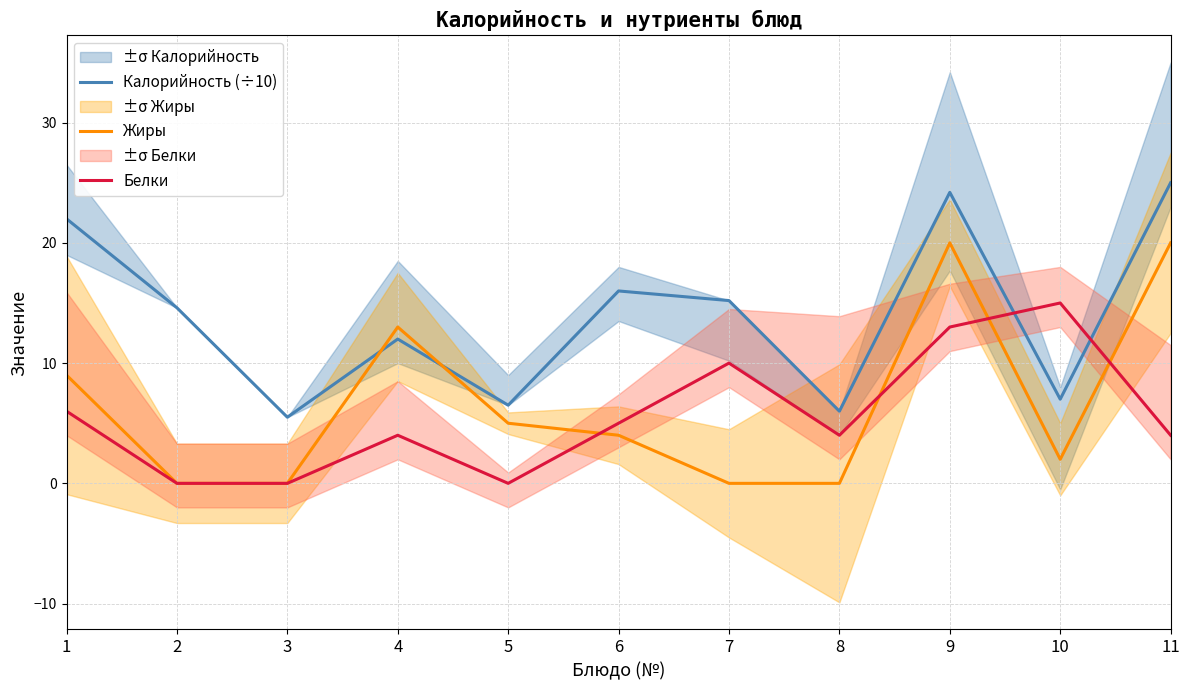

Rank the series at 10 from lowest to highest value.

Жиры, Калорийность (÷10), Белки